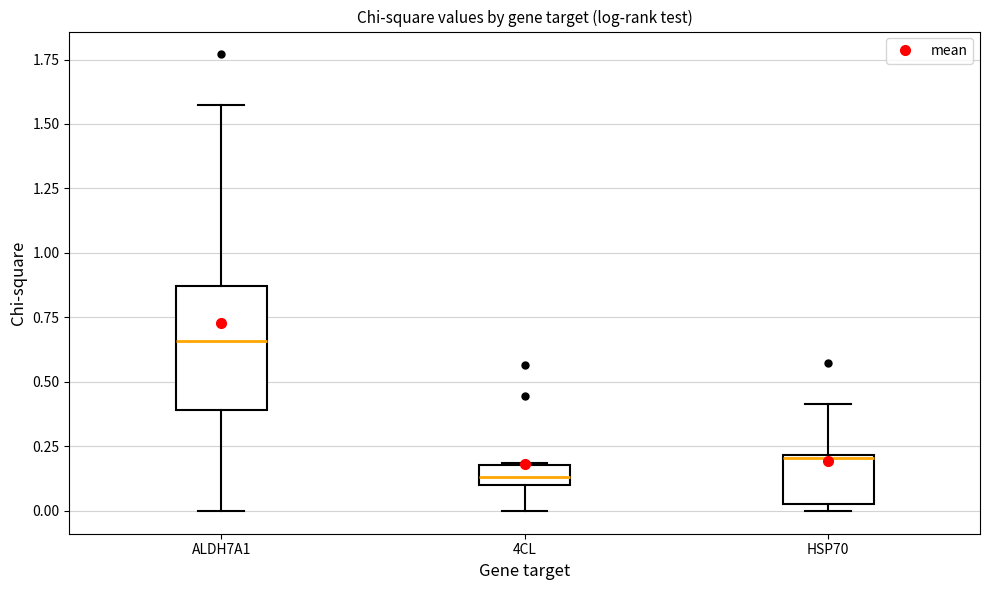

Which box has the lowest median line?

4CL